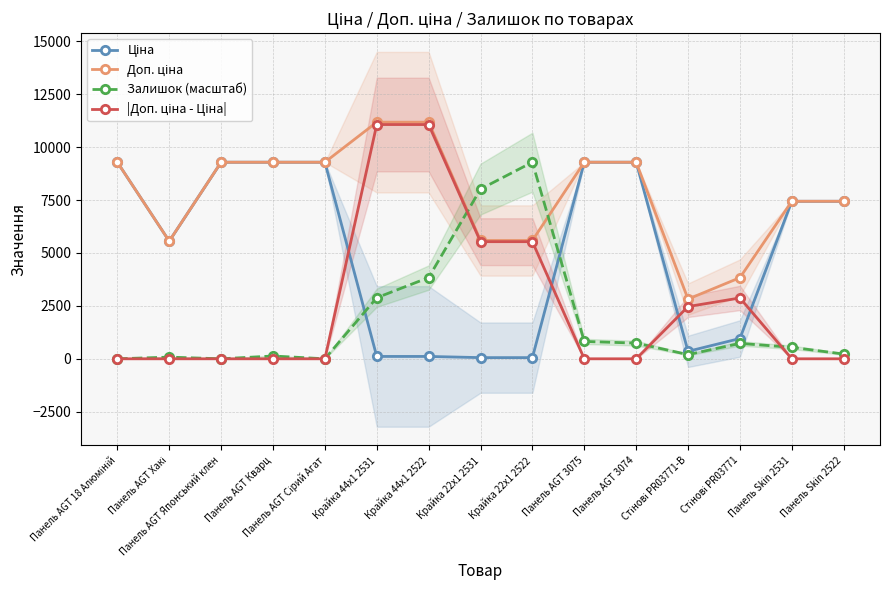

Read the Ціна value at Стінові PR03771-B.

352.6